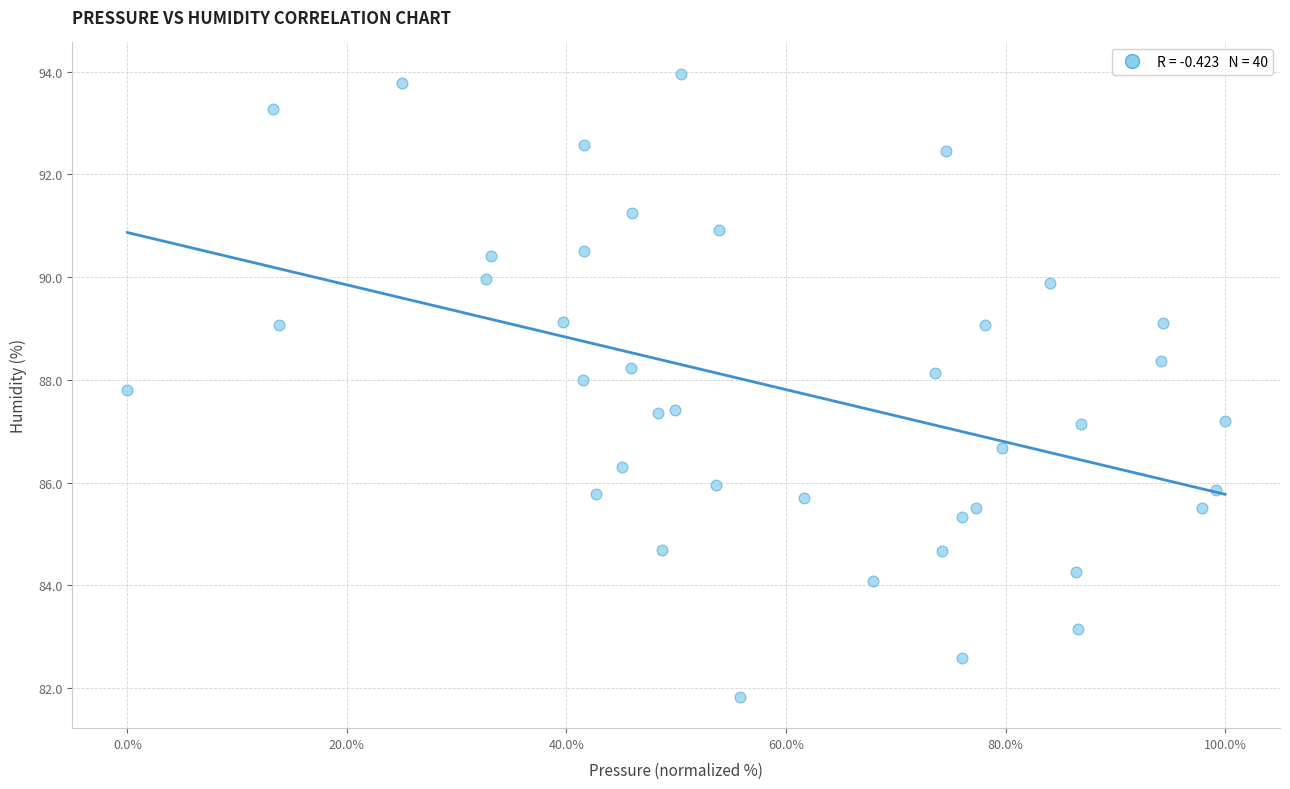

What is the range of X values (max minus min)?

100.0